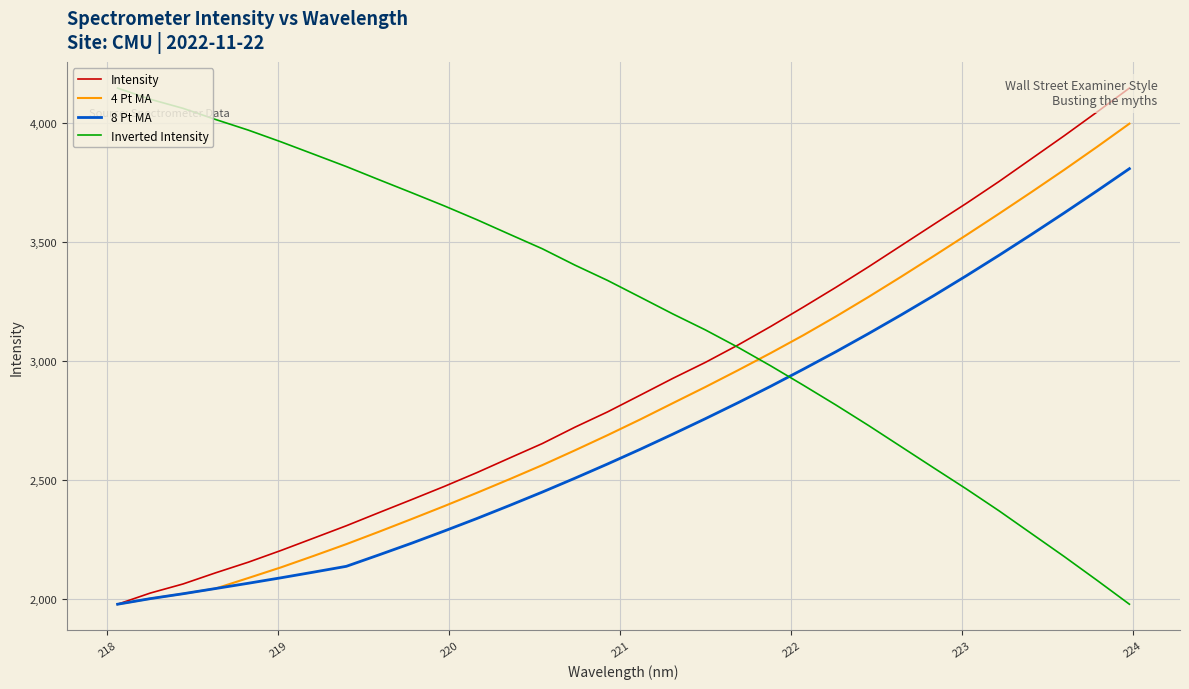

What is the minimum value for 4 Pt MA?

1979.4